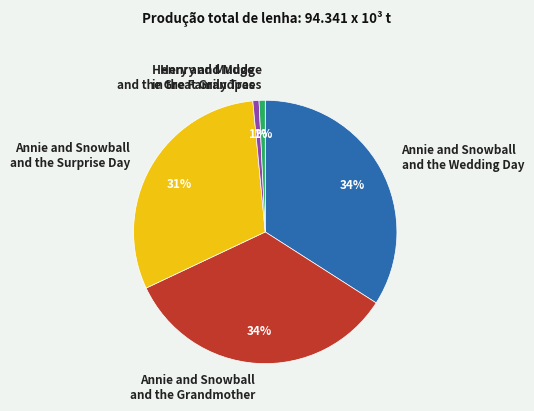

Is there a majority slice in this chart?

No